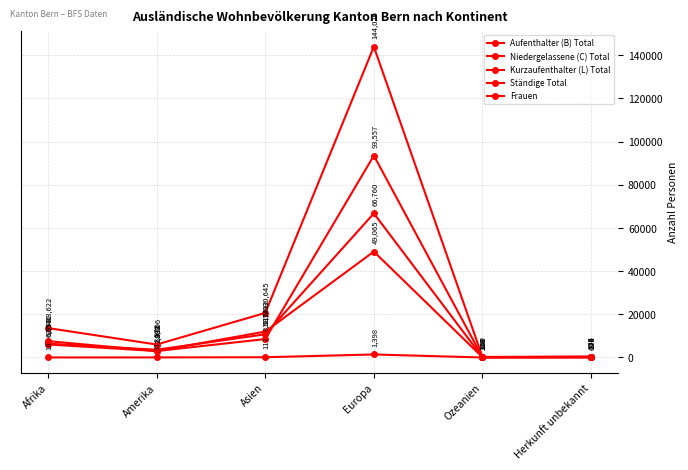

Which label corresponds to the smallest value in the chart?

Herkunft unbekannt